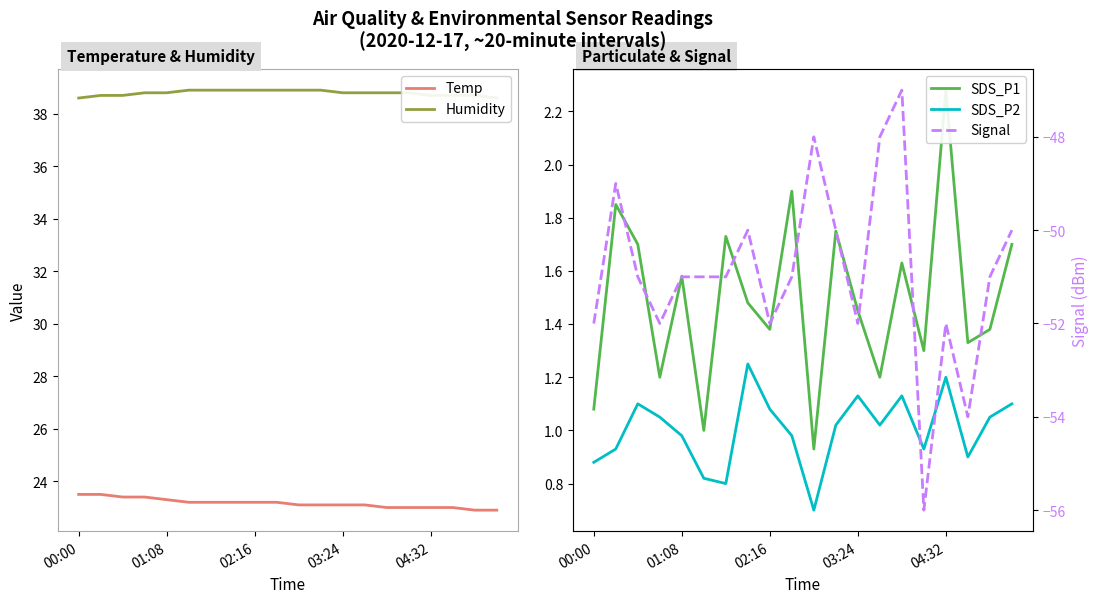

Which series has the largest total across all categories?

Humidity